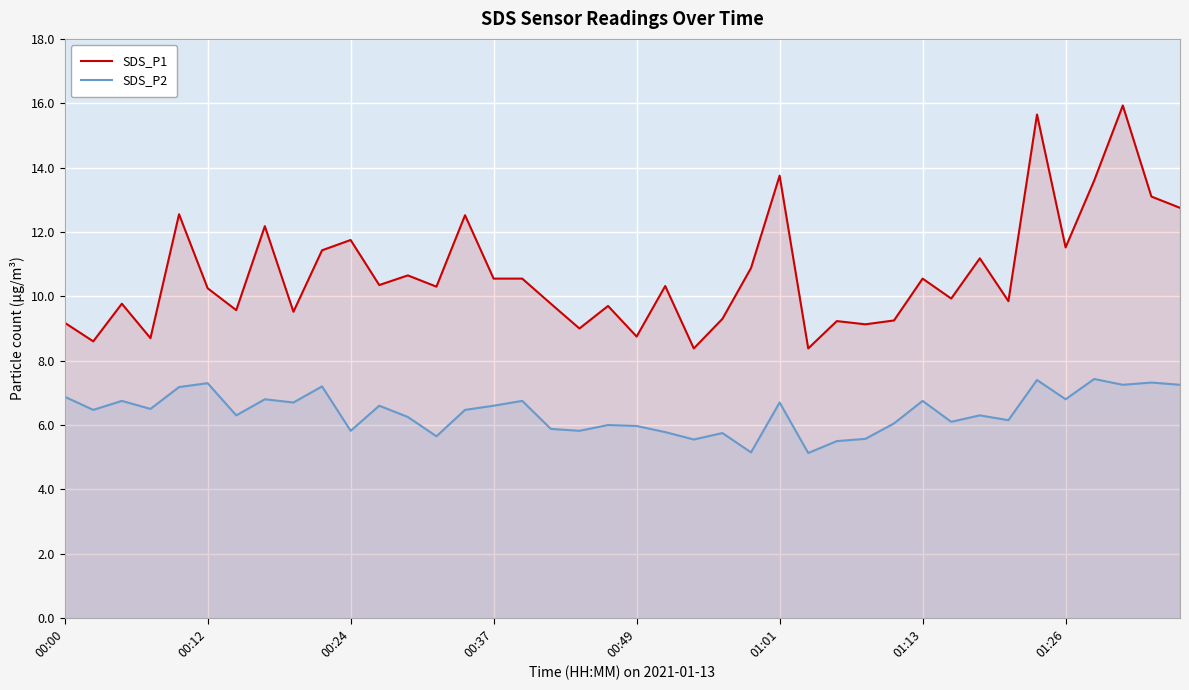

True or false: SDS_P2 and SDS_P1 intersect in this chart.

False